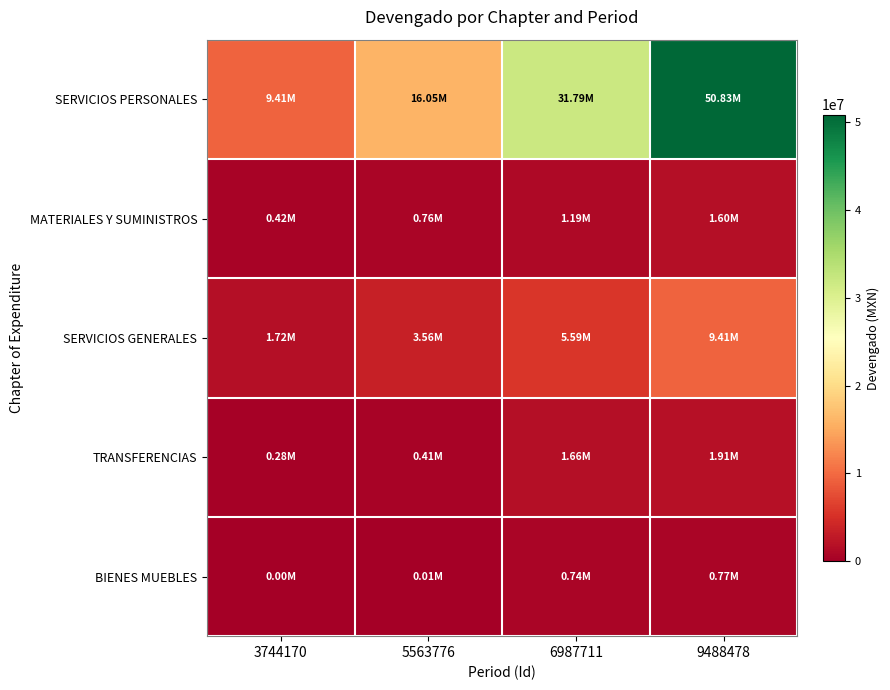

At which category does the chart reach its peak across all series?

9488478